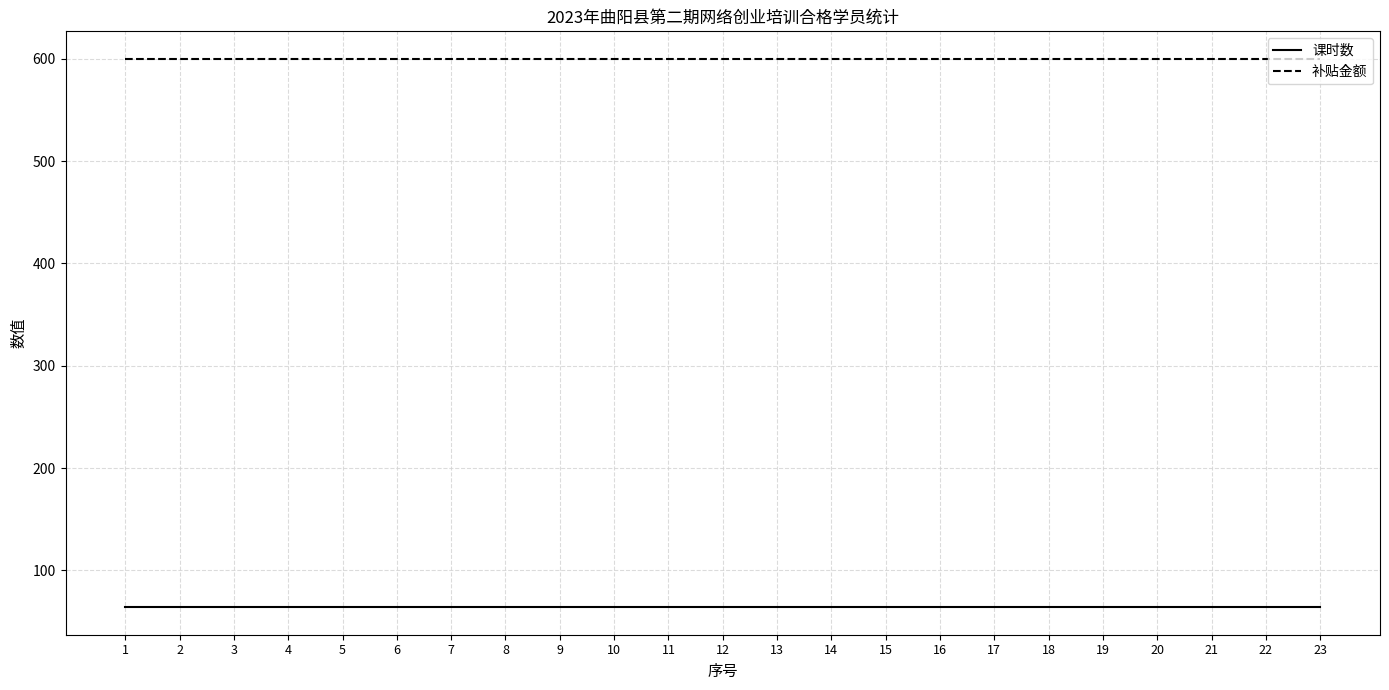

Is the value of 课时数 at 21 greater than the value of 补贴金额 at 10?

No